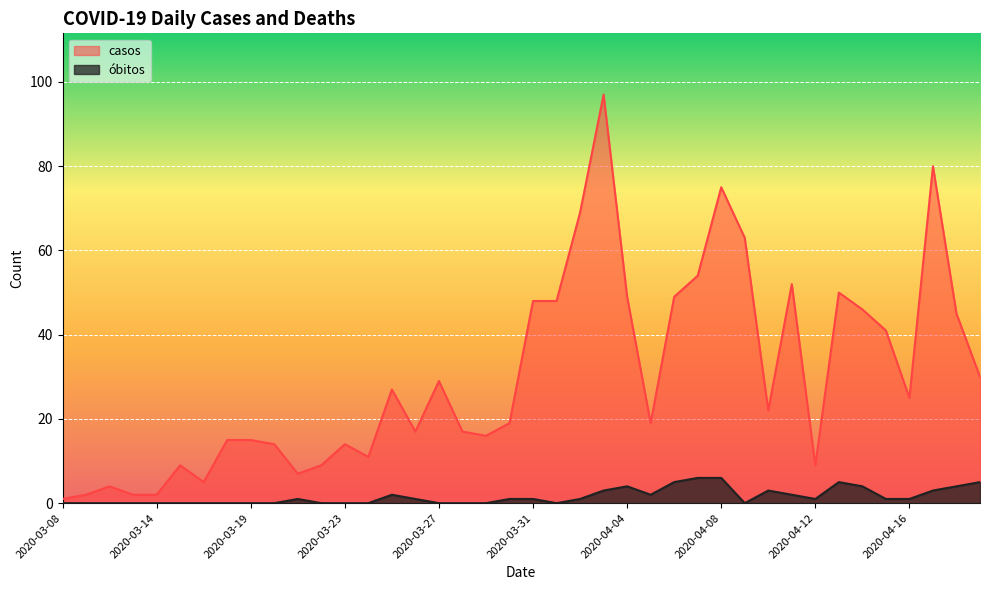

In óbitos, how many points are higher than both neighbors (excluding endpoints)?

5